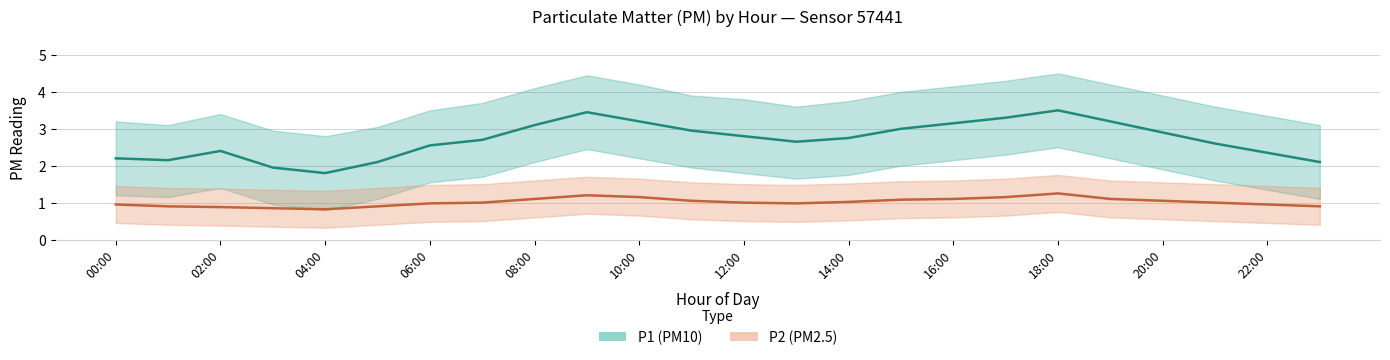

True or false: P2 (PM2.5) and P1 (PM10) intersect in this chart.

False